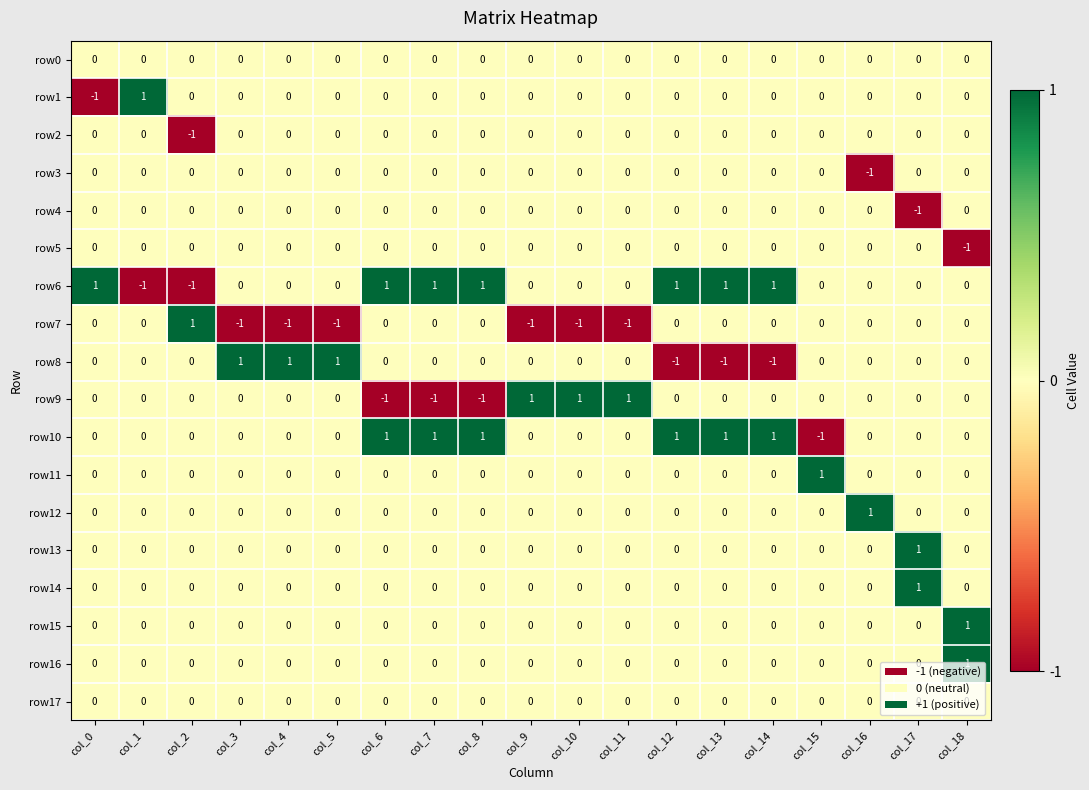

How many row15 values are between 0 and 1?

19